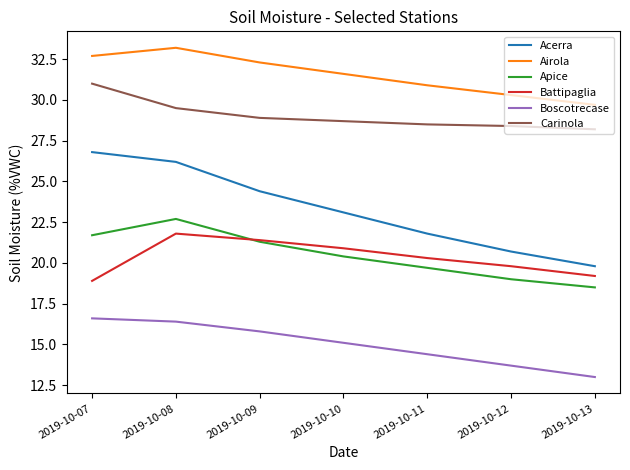

What is the approximate value of Airola at 2019-10-13?

29.7